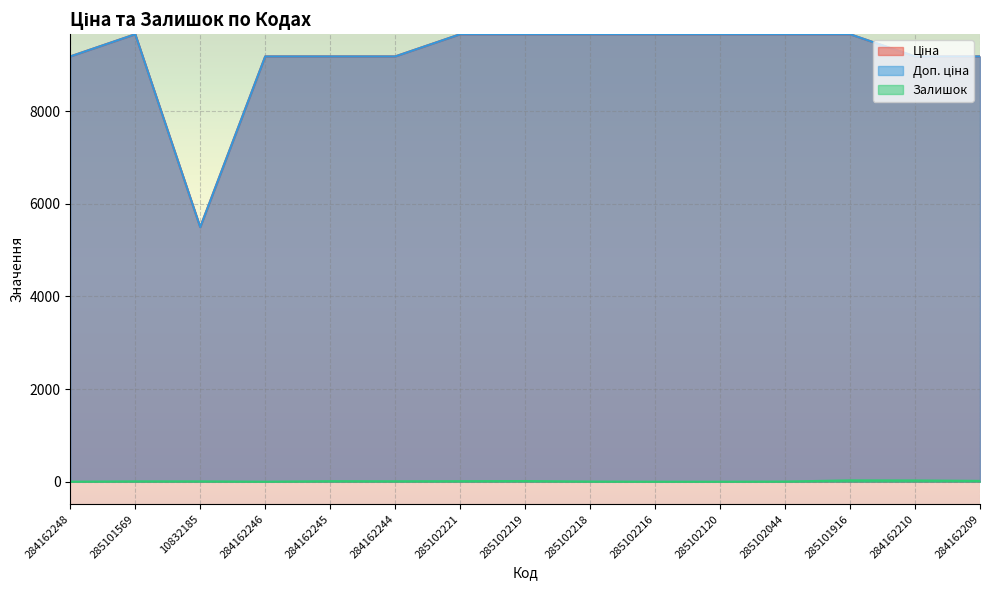

True or false: Залишок and Доп. ціна intersect in this chart.

False